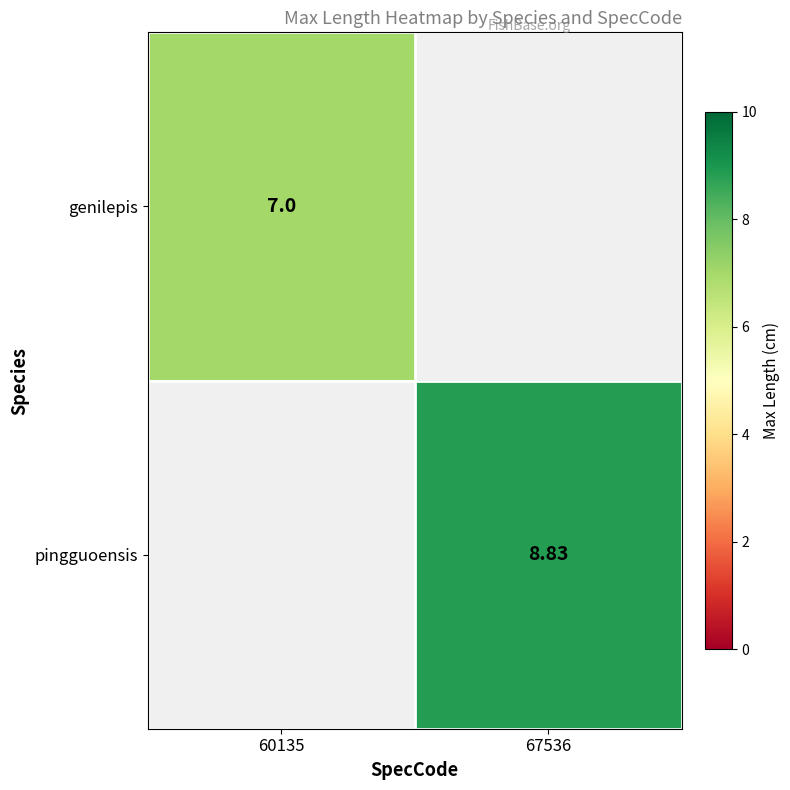

Is it true that genilepis equals 11.9 at 60135?

False